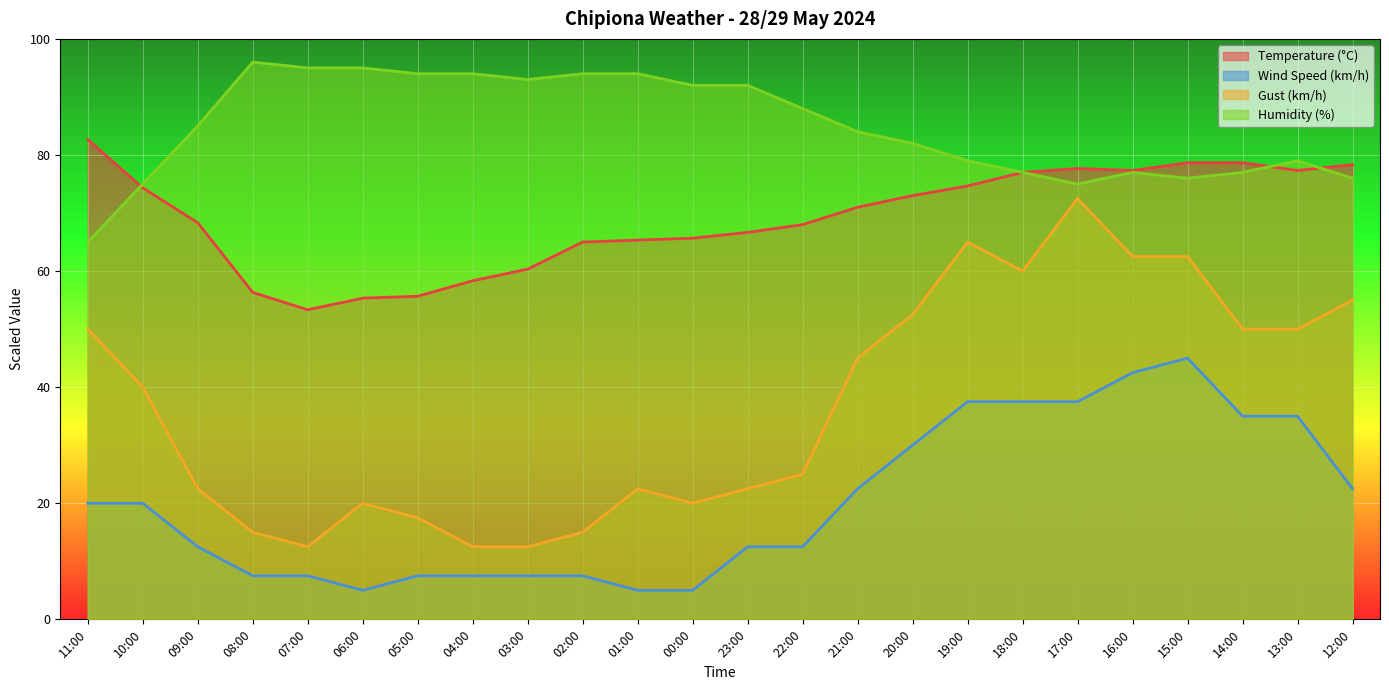

What position from the left is 12:00?

24